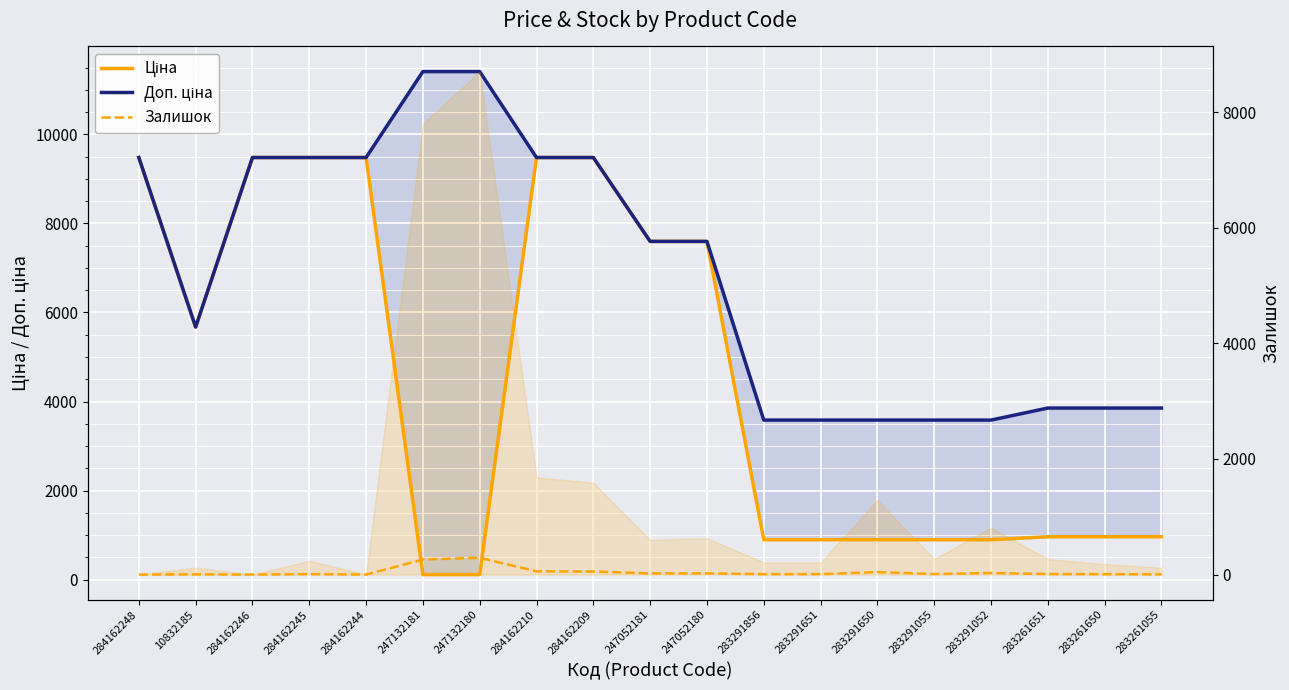

What is the label of the 3rd point from the left?

284162246